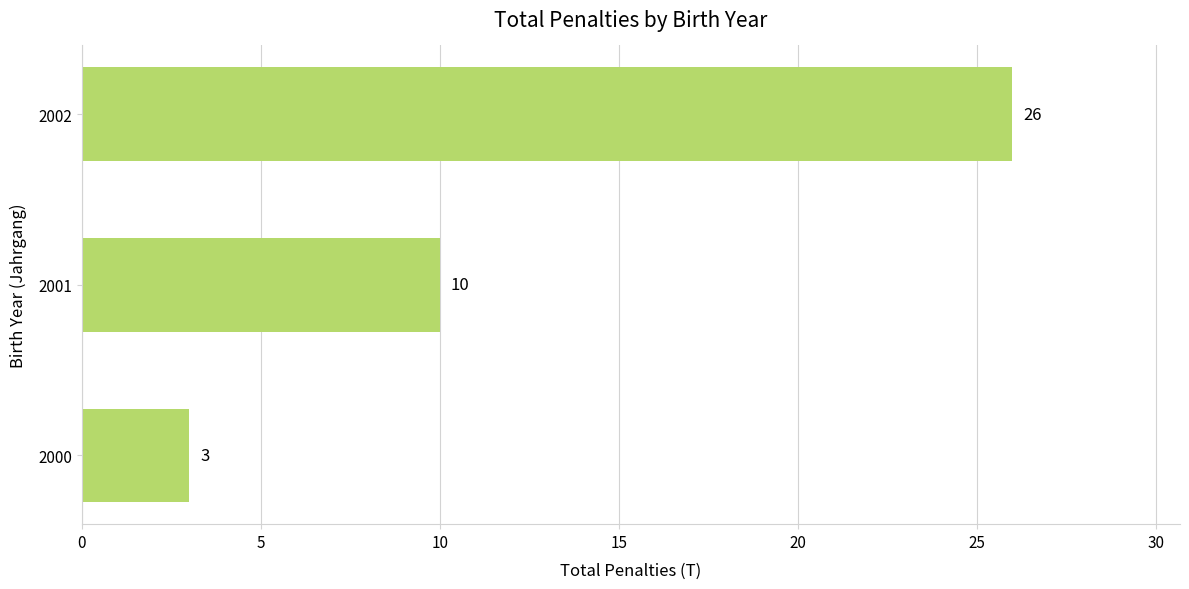

Between 2002 and 2000, which is larger?

2002